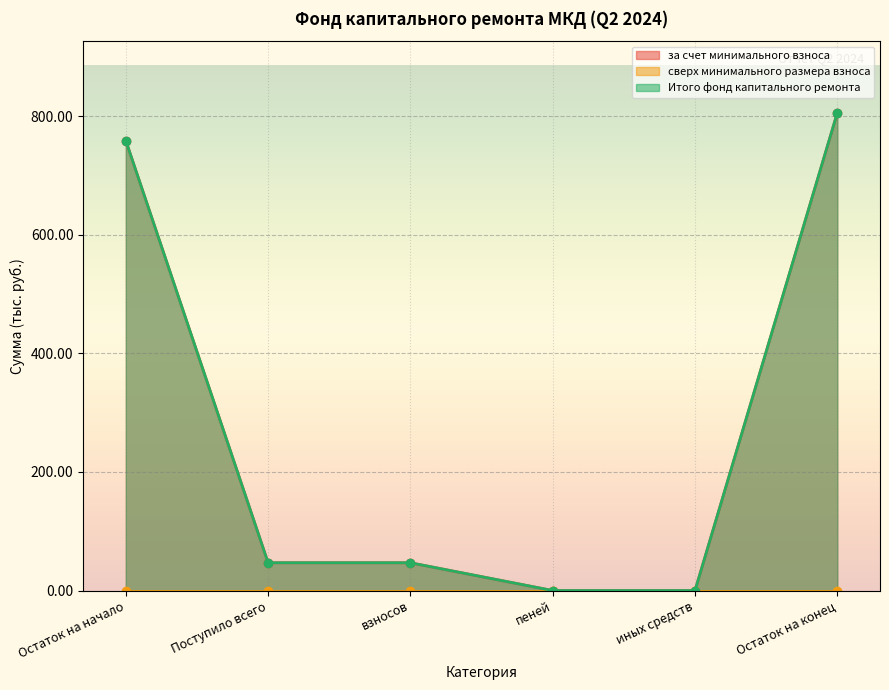

How many positive values does the за счет минимального взноса series have?

4